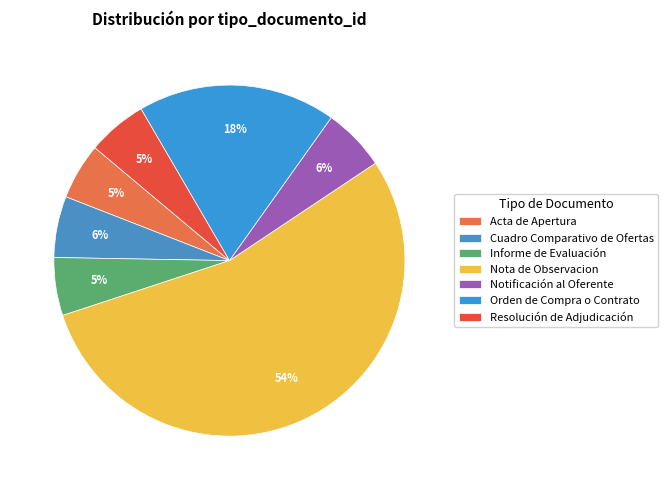

The Resolución de Adjudicación slice represents 5% of the pie. True or false?

True